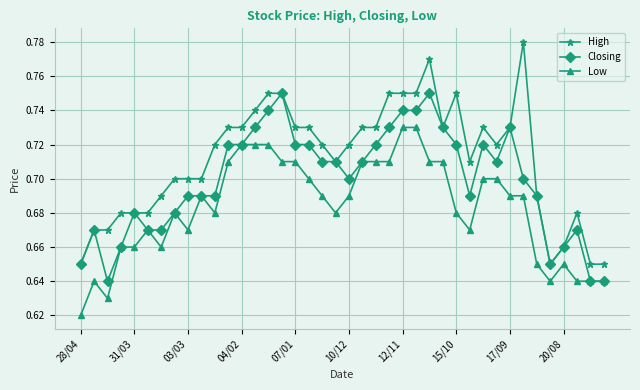

What is the difference between the maximum and minimum values in the Closing series?

0.1